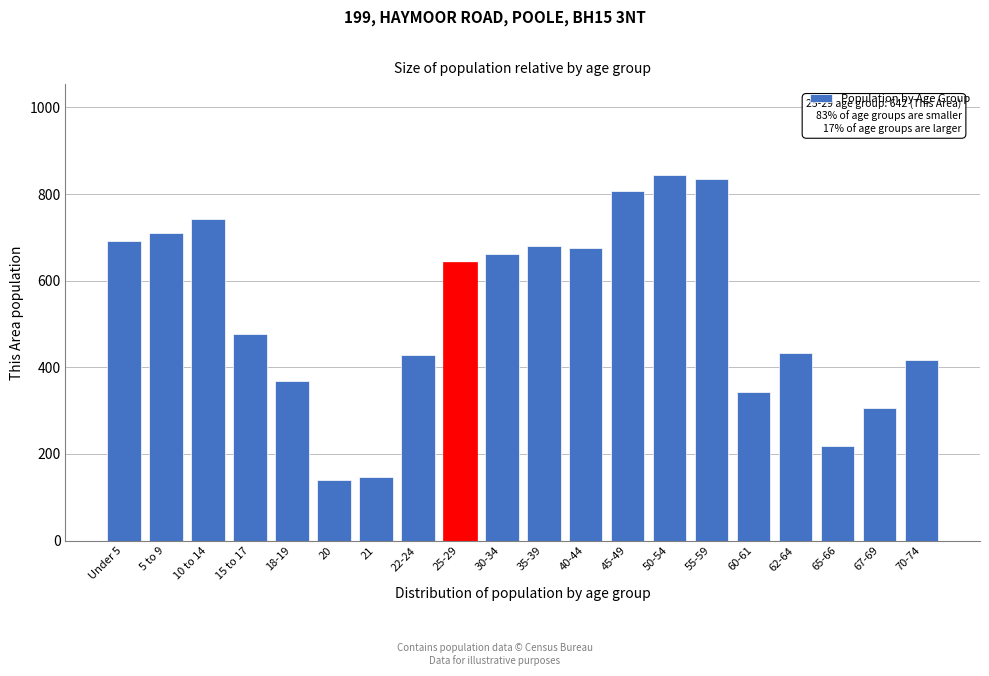

Is it true that the value at 21 is 146?

True